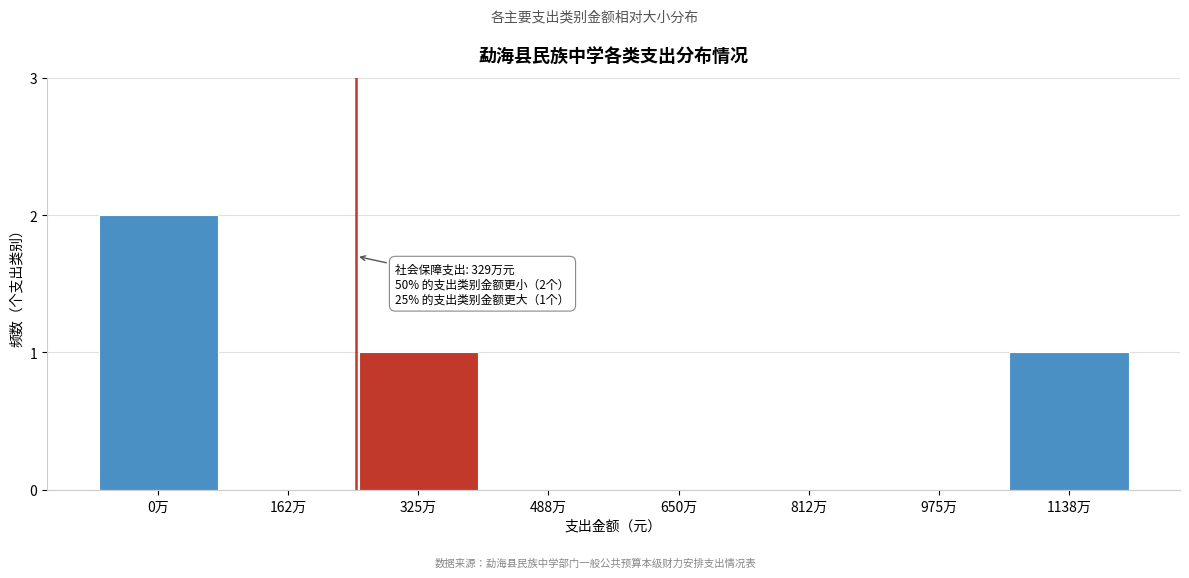

Reading left to right, list all the values displayed in this chart.

0万=2	162万=0	325万=1	488万=0	650万=0	812万=0	975万=0	1138万=1